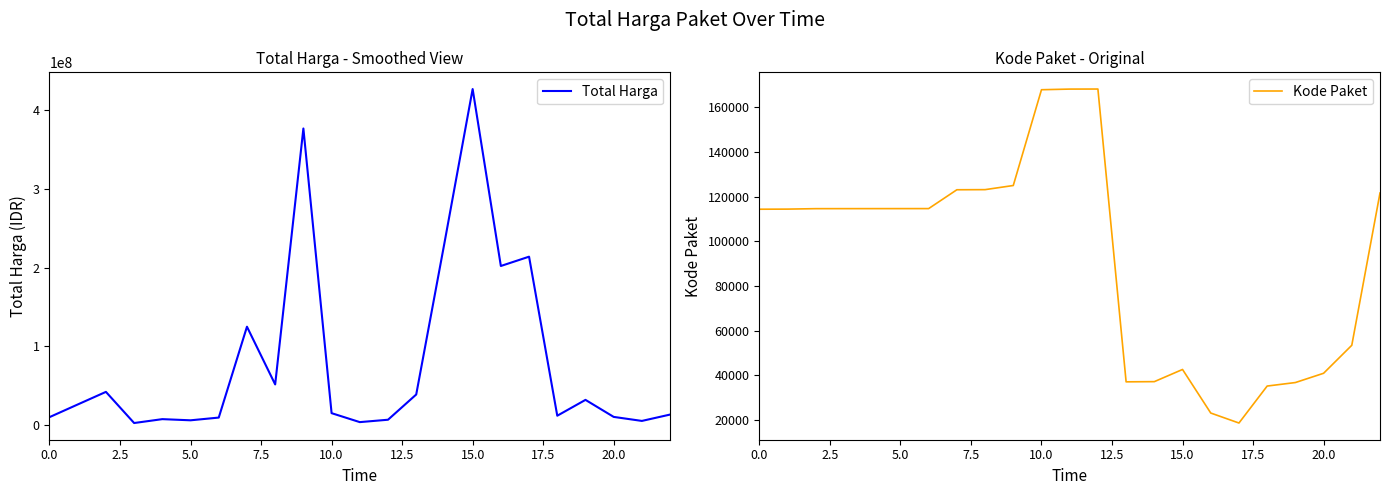

What is the lowest value of the Kode Paket series?

18691